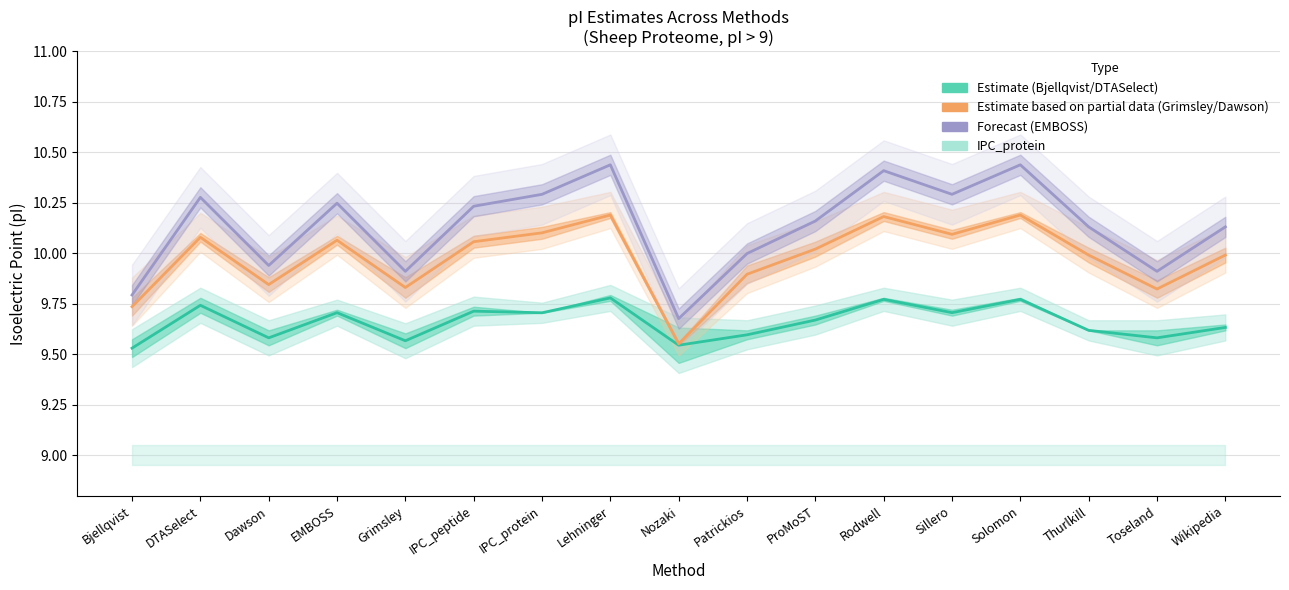

Reading left to right, transcribe all the data shown in this chart.

Bjellqvist / DTASelect: Bjellqvist=9.5	DTASelect=9.7	Dawson=9.6	EMBOSS=9.7	Grimsley=9.6	IPC_peptide=9.7	IPC_protein=9.7	Lehninger=9.8	Nozaki=9.5	Patrickios=9.6	ProMoST=9.7	Rodwell=9.8	Sillero=9.7	Solomon=9.8	Thurlkill=9.6	Toseland=9.6	Wikipedia=9.6
Grimsley / Dawson: Bjellqvist=9.7	DTASelect=10.1	Dawson=9.8	EMBOSS=10.1	Grimsley=9.8	IPC_peptide=10.1	IPC_protein=10.1	Lehninger=10.2	Nozaki=9.6	Patrickios=9.9	ProMoST=10.0	Rodwell=10.2	Sillero=10.1	Solomon=10.2	Thurlkill=10.0	Toseland=9.8	Wikipedia=10.0
EMBOSS: Bjellqvist=9.8	DTASelect=10.3	Dawson=9.9	EMBOSS=10.2	Grimsley=9.9	IPC_peptide=10.2	IPC_protein=10.3	Lehninger=10.4	Nozaki=9.7	Patrickios=10.0	ProMoST=10.2	Rodwell=10.4	Sillero=10.3	Solomon=10.4	Thurlkill=10.1	Toseland=9.9	Wikipedia=10.1